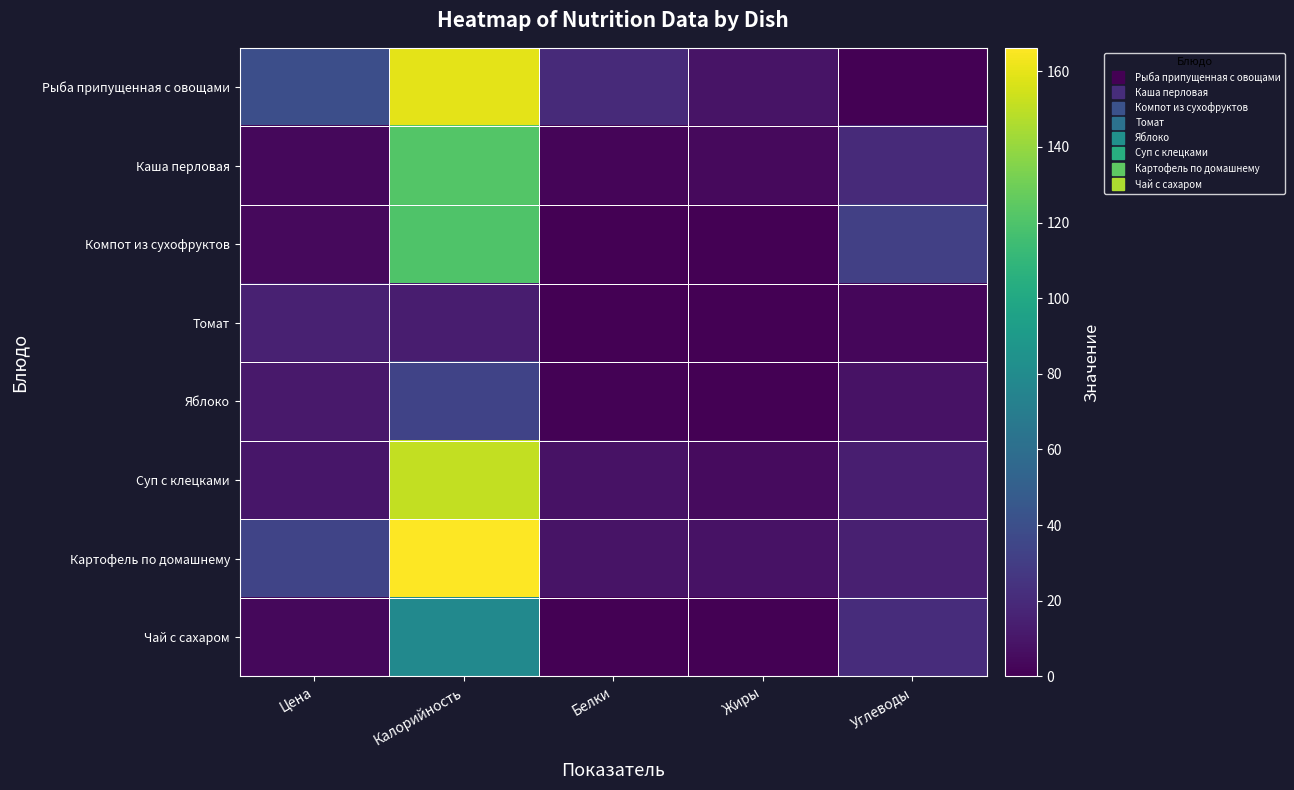

At Белки, list the series in order from largest to smallest.

Рыба припущенная с овощами, Картофель по домашнему, Суп с клецками, Каша перловая, Яблоко, Томат, Компот из сухофруктов, Чай с сахаром